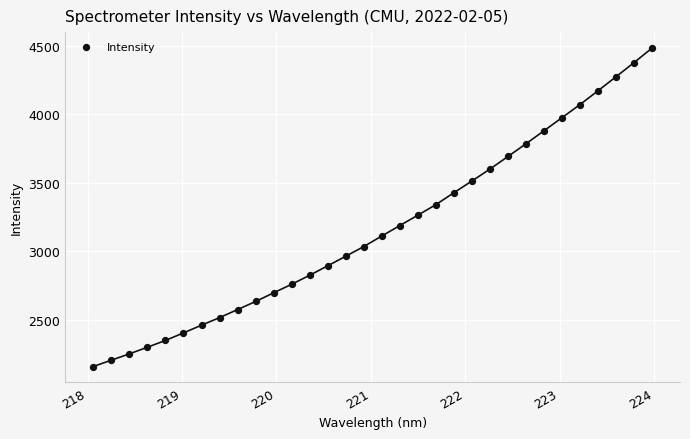

What is the range of Y values (max minus min)?

2323.0